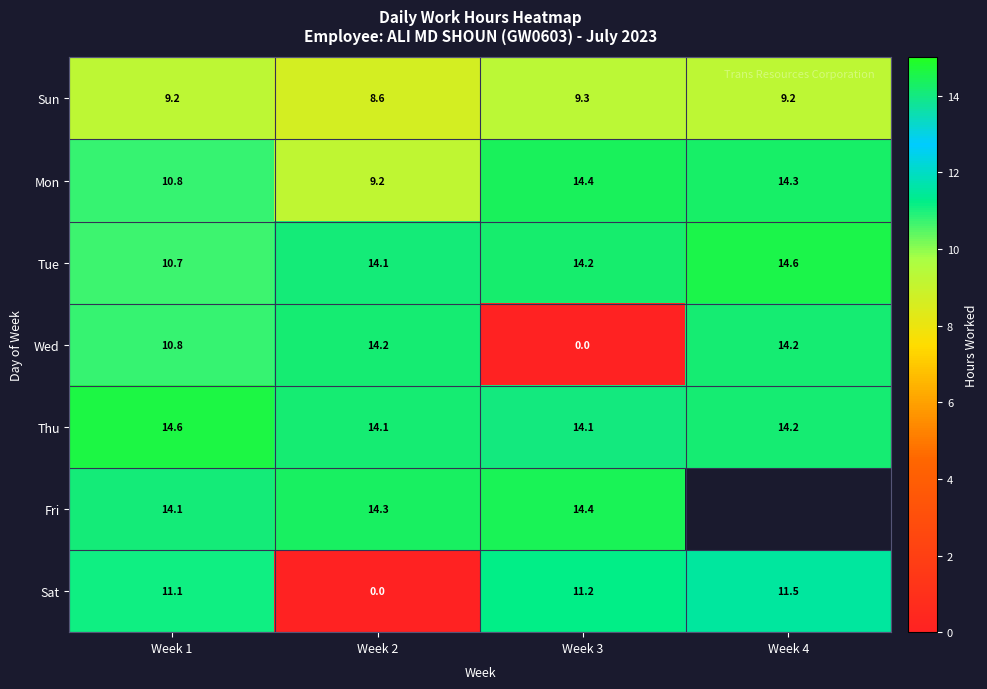

What is the approximate value of Sun at Week 3?

9.3